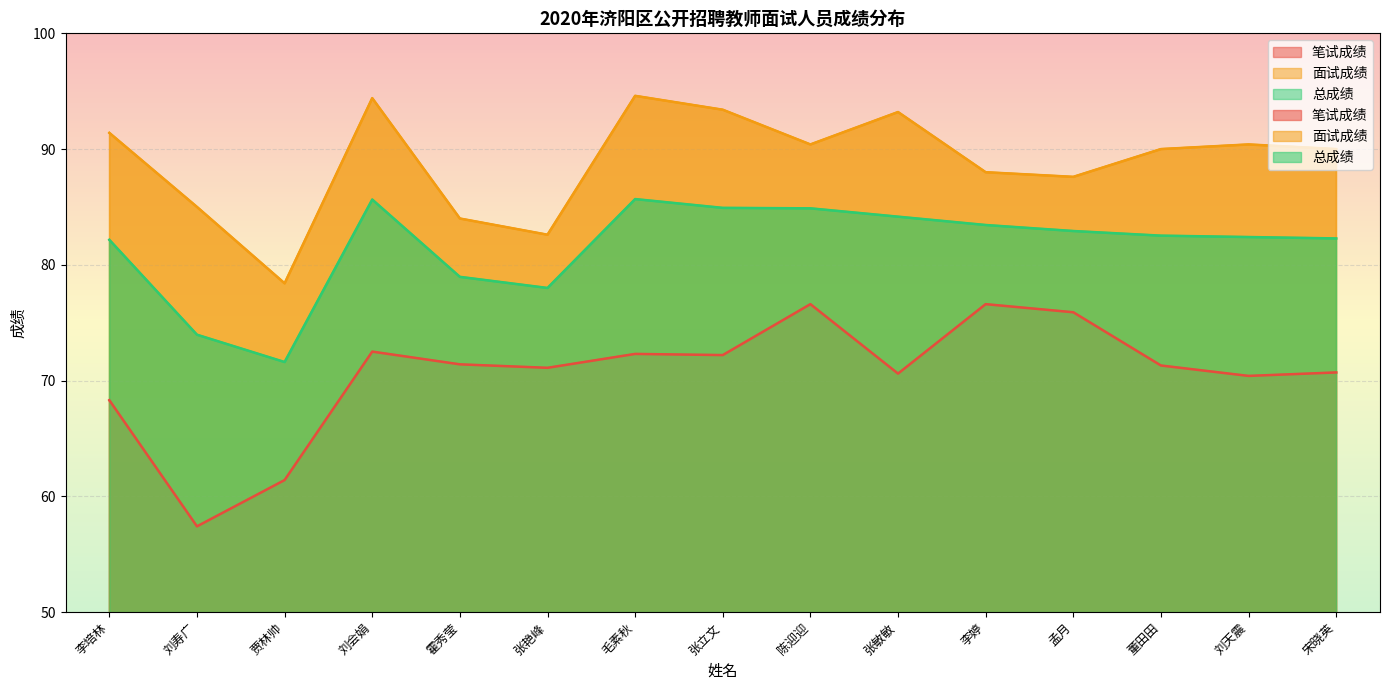

Rank the series at 刘会娟 from lowest to highest value.

笔试成绩, 总成绩, 面试成绩